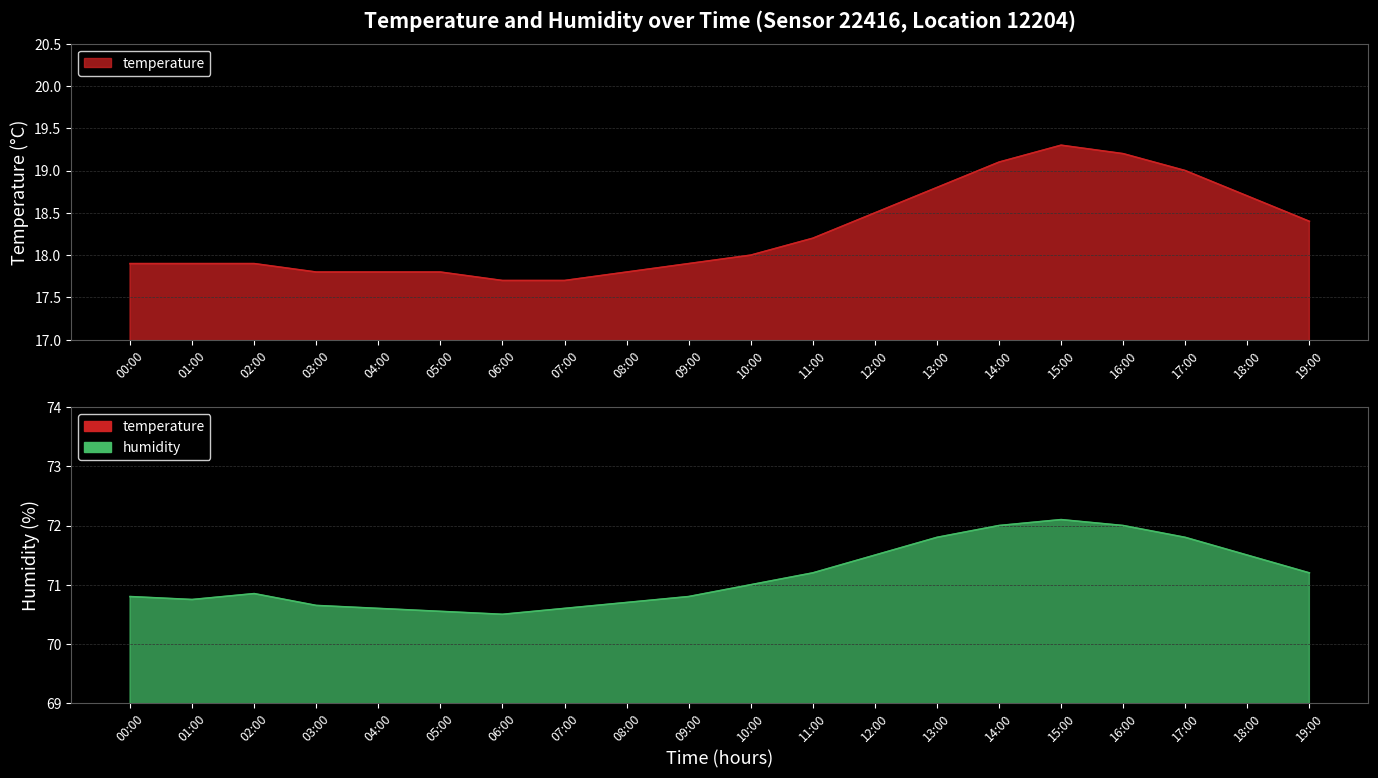

At which label is humidity closest to 71?

10:00